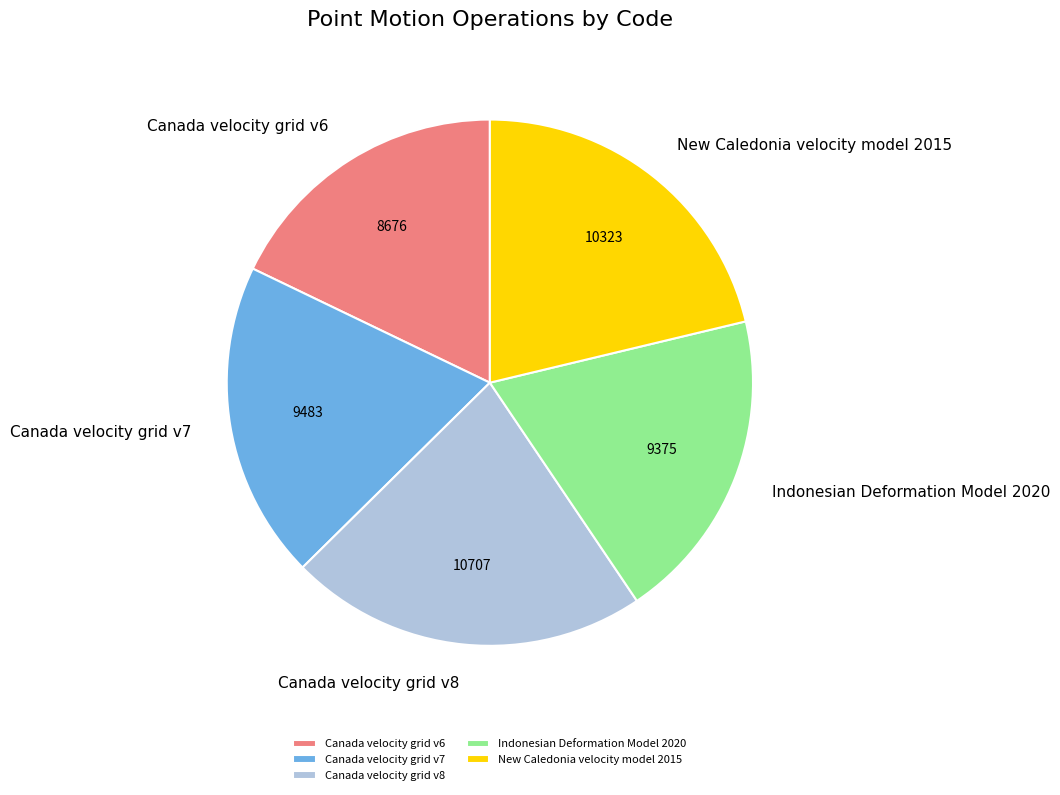

True or false: Canada velocity grid v8 accounts for 9% of the total.

False